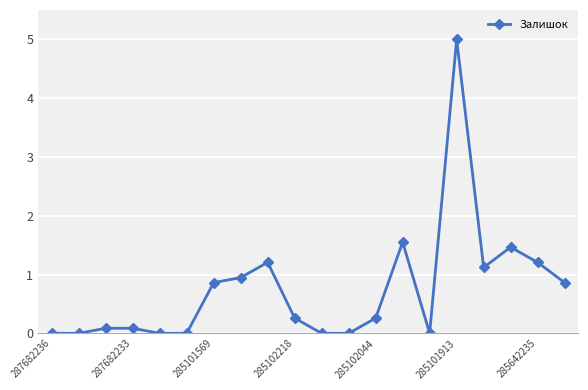

What is the sum of all values?

14.9